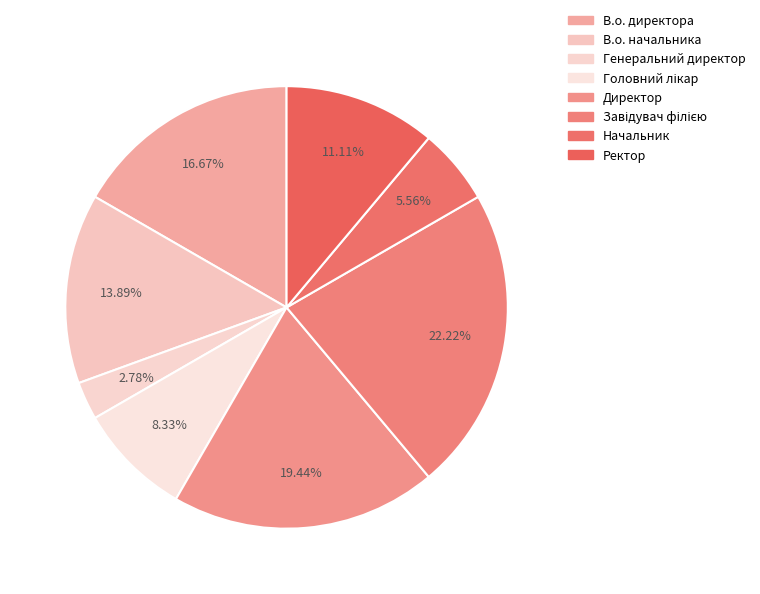

Does В.о. директора represent more than half of the total?

No